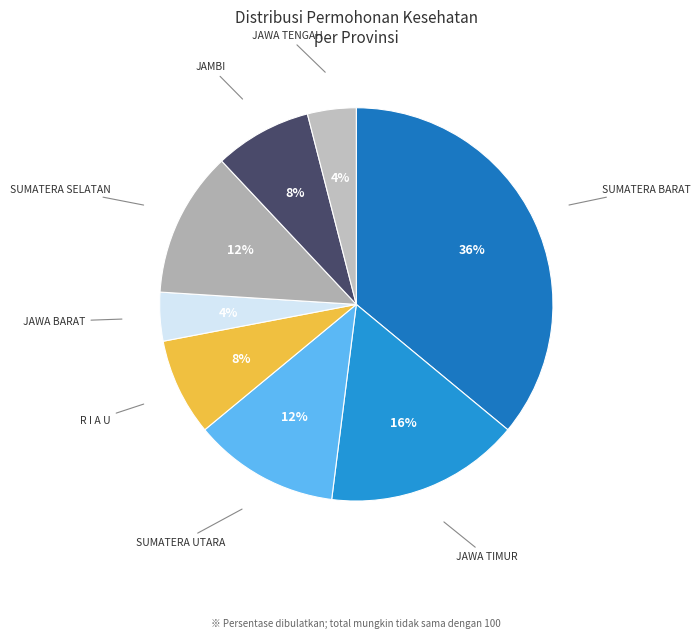

How many segments does this pie chart have?

8